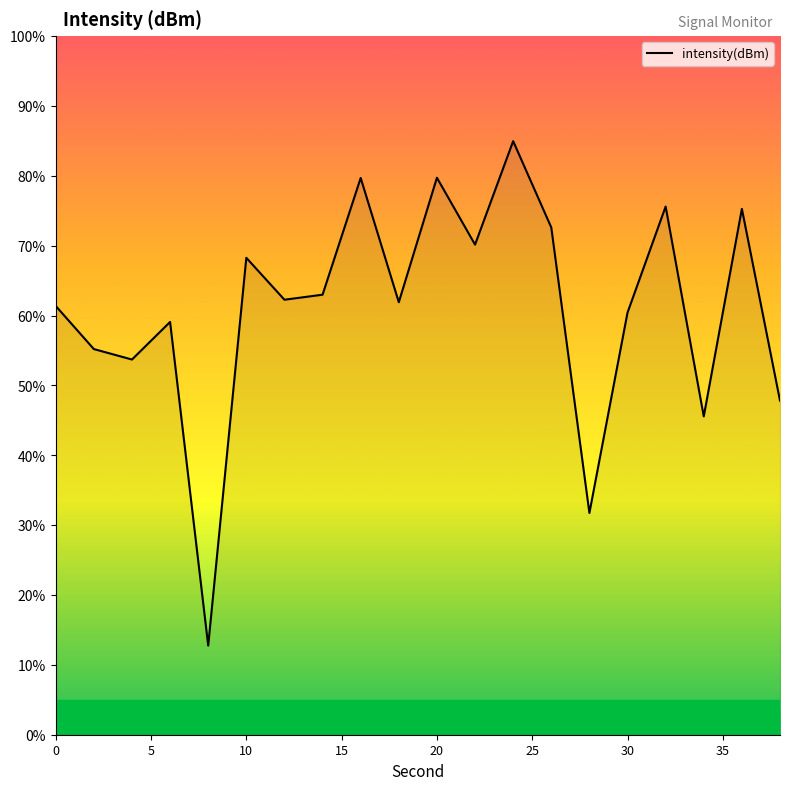

What is the difference between the maximum and minimum values?

72.2